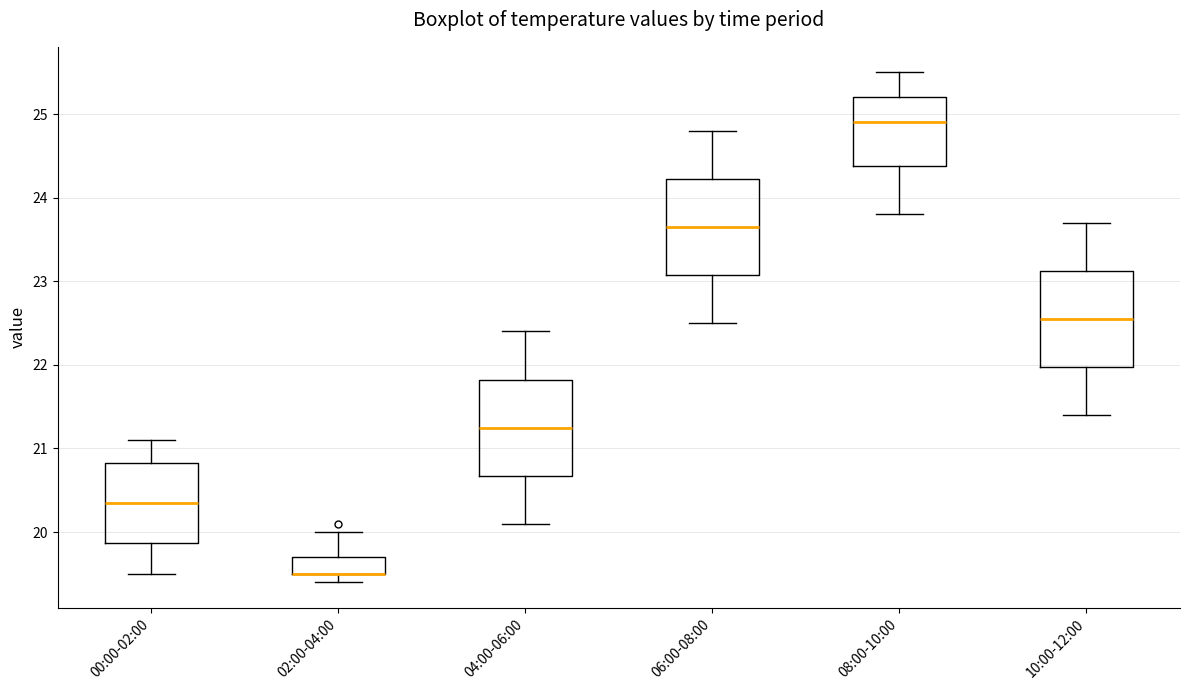

Reading left to right, transcribe this box plot: for each box, give where its median line is, the range the box spans, and where its two whiskers end, as read against the y-axis. The values are not printed on the chart, so give them approximately, as read against the axis.

00:00-02:00: median 20.4, box 19.9 to 20.8, whiskers 19.5 to 21.1
02:00-04:00: median 19.5 (drawn on the box's lower edge), box 19.5 to 19.7, whiskers 19.4 to 20.0
04:00-06:00: median 21.3, box 20.7 to 21.8, whiskers 20.1 to 22.4
06:00-08:00: median 23.7, box 23.1 to 24.2, whiskers 22.5 to 24.8
08:00-10:00: median 24.9, box 24.4 to 25.2, whiskers 23.8 to 25.5
10:00-12:00: median 22.6, box 22.0 to 23.1, whiskers 21.4 to 23.7